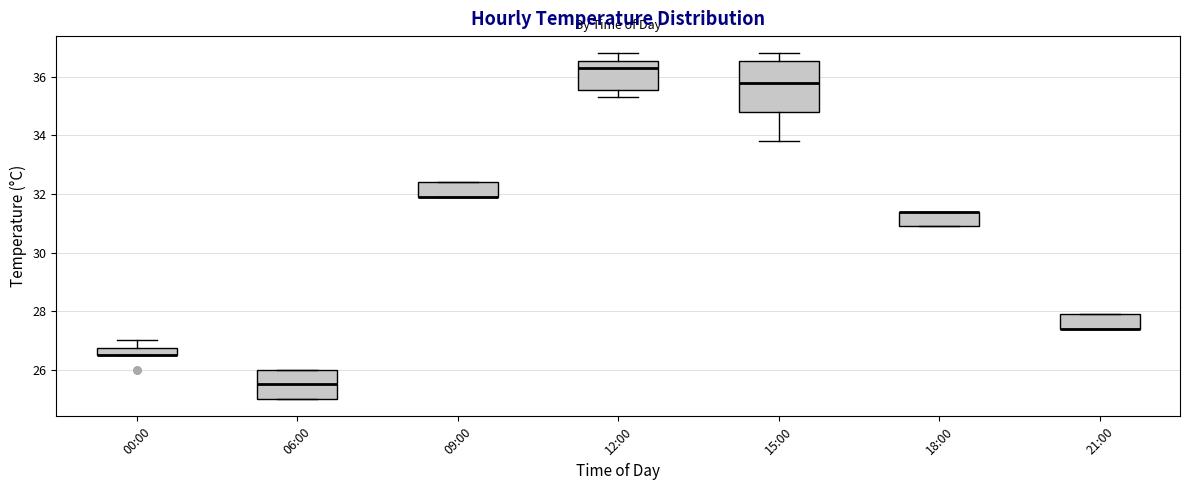

Comparing the boxes themselves (not the whiskers), which one is the tallest?

15:00